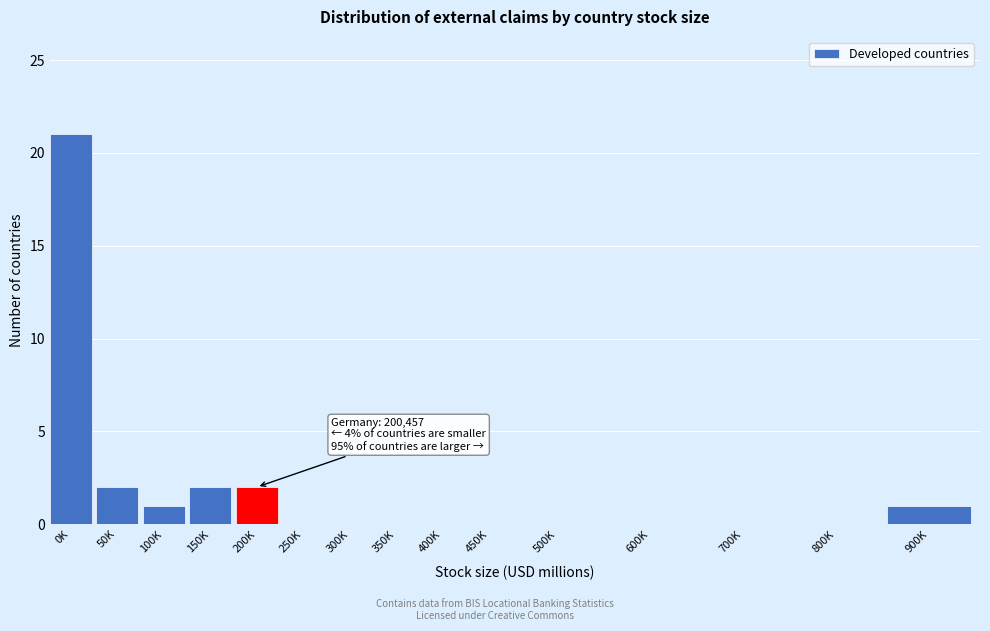

Reading left to right, what are all the values shown in this chart?

0K=21	50K=2	100K=1	150K=2	200K=2	250K=0	300K=0	350K=0	400K=0	450K=0	500K=0	600K=0	700K=0	800K=0	900K=1